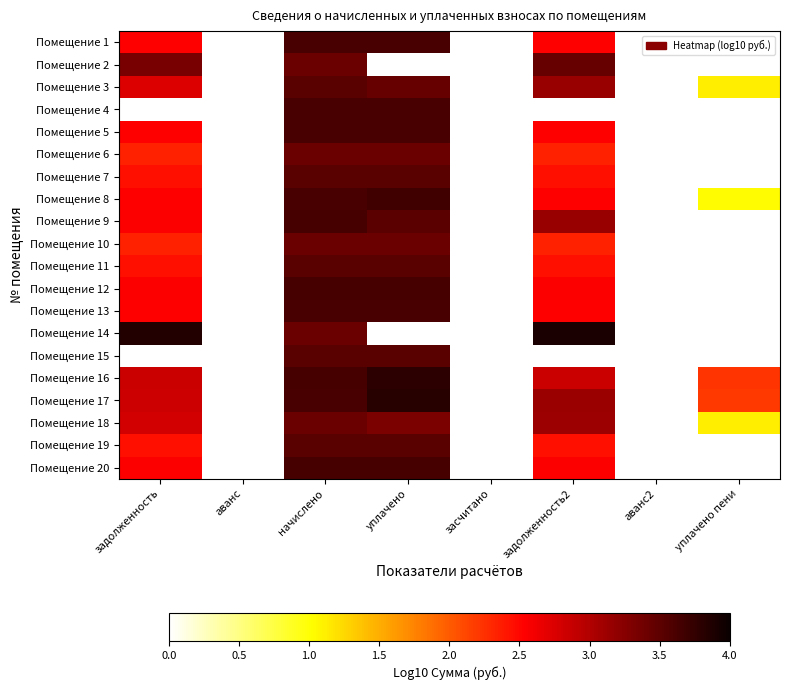

What is the minimum value shown in the chart?

-0.3